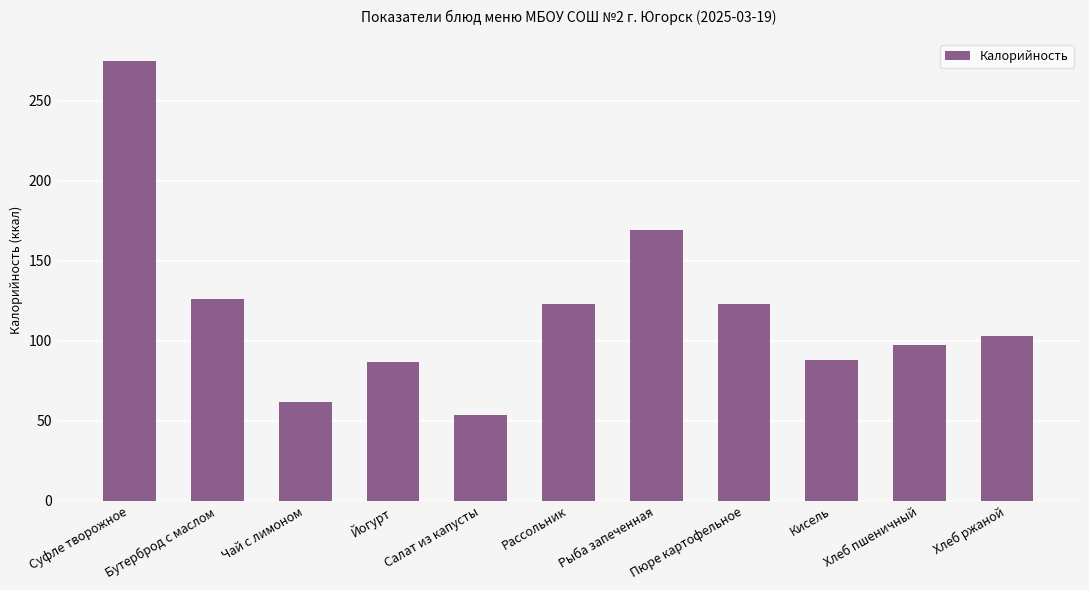

Between Пюре картофельное and Салат из капусты, which is larger?

Пюре картофельное